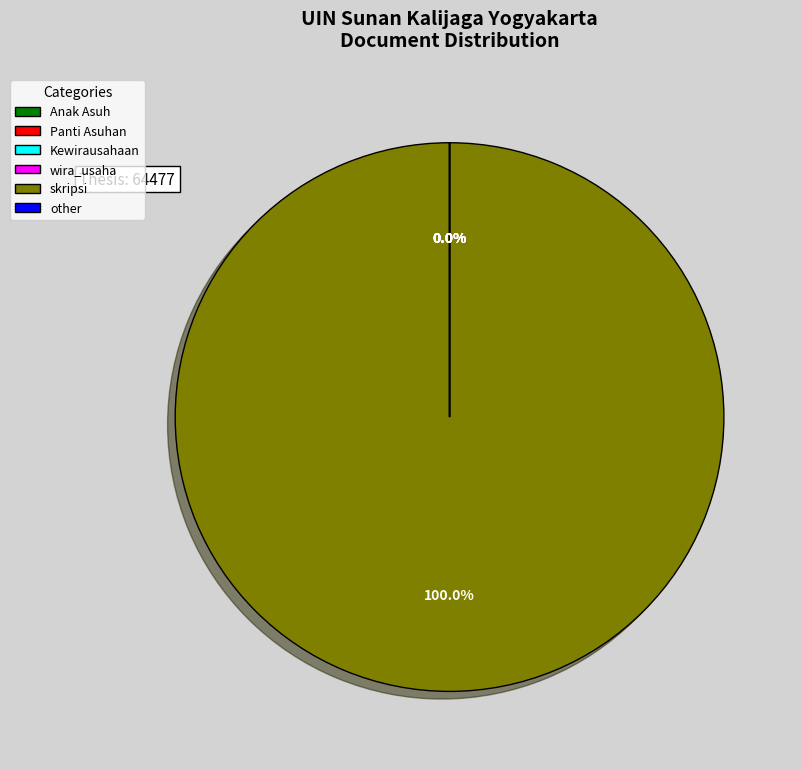

What percentage is NOT represented by Panti Asuhan?

100.0%